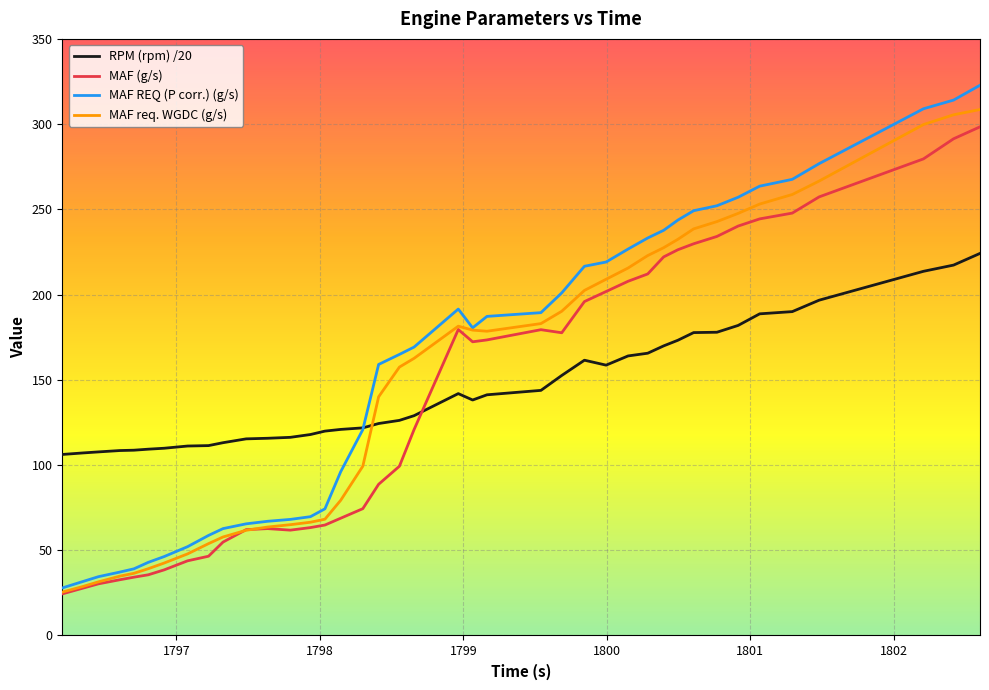

True or false: MAF req. WGDC (g/s) and RPM (rpm) /20 intersect in this chart.

True